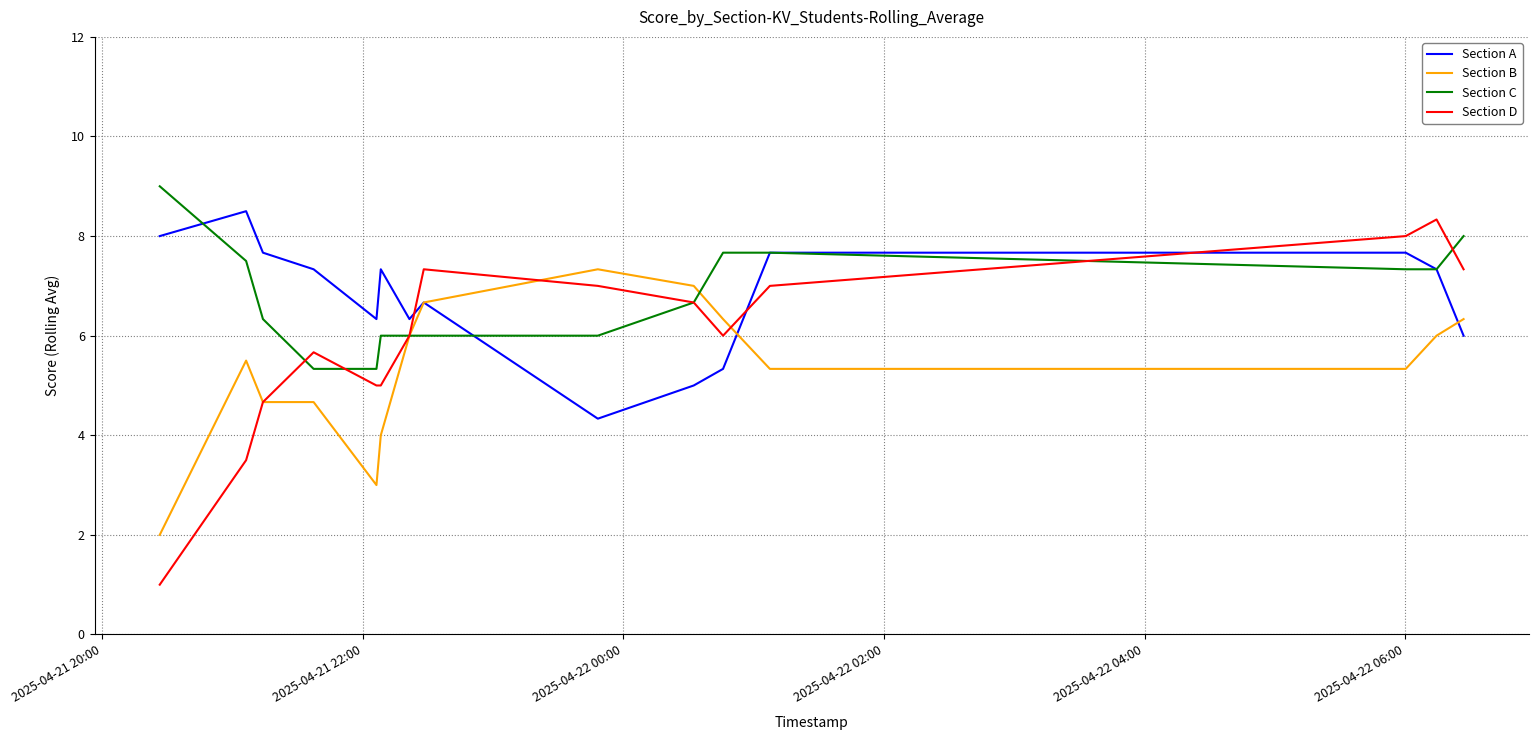

Which series has the widest spread of values?

Section D